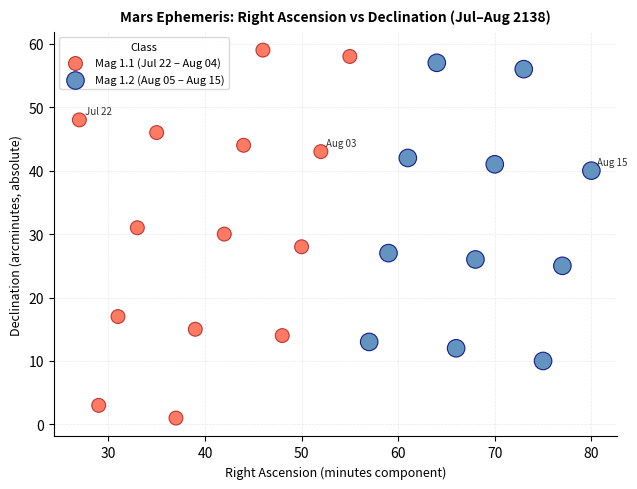

Which series contains the lowest Y value?

Mag 1.1 (Jul 22 – Aug 04)